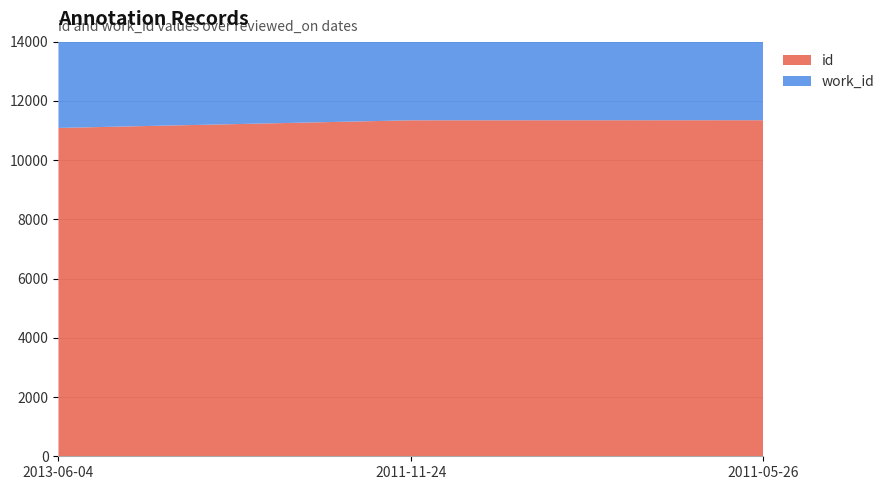

Reading right to left, transcribe all the data shown in this chart.

id: 2011-05-26=11348	2011-11-24=11345	2013-06-04=11087
work_id: 2011-05-26=4339	2011-11-24=4339	2013-06-04=4255